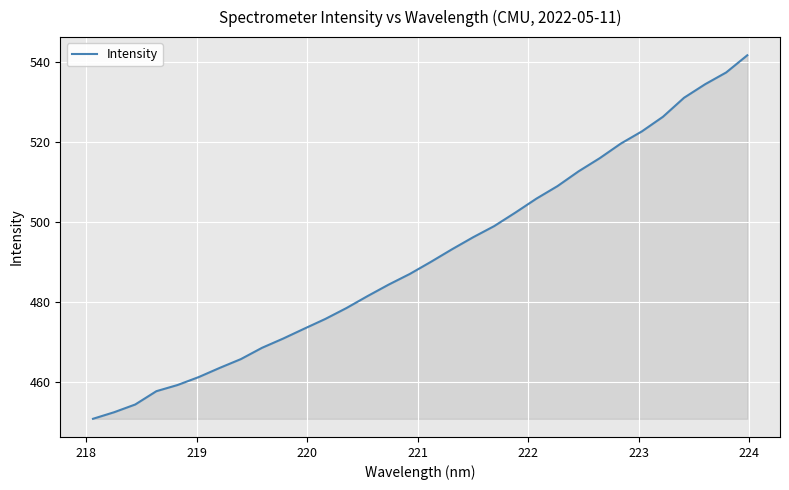

What is the greatest value displayed?

541.7